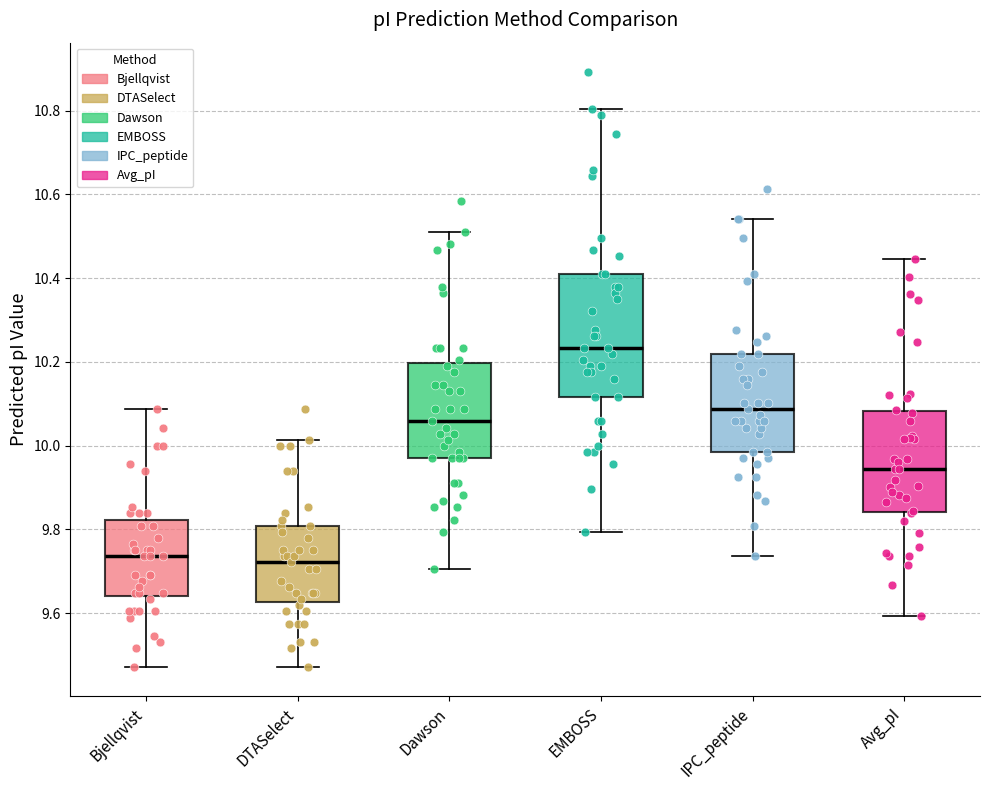

Comparing the boxes themselves (not the whiskers), which one is the tallest?

EMBOSS